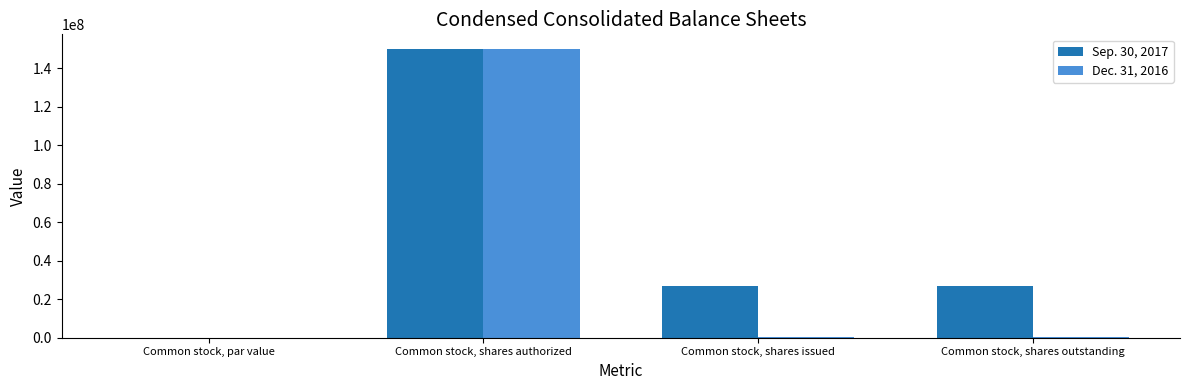

How many data points does each series have?

4